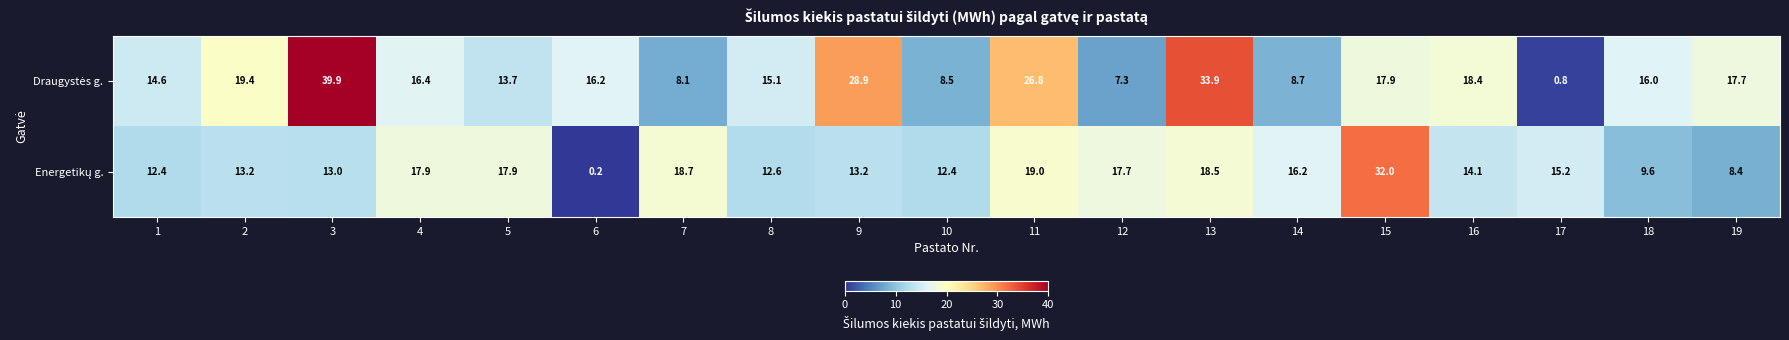

Which label corresponds to the smallest value in the chart?

6